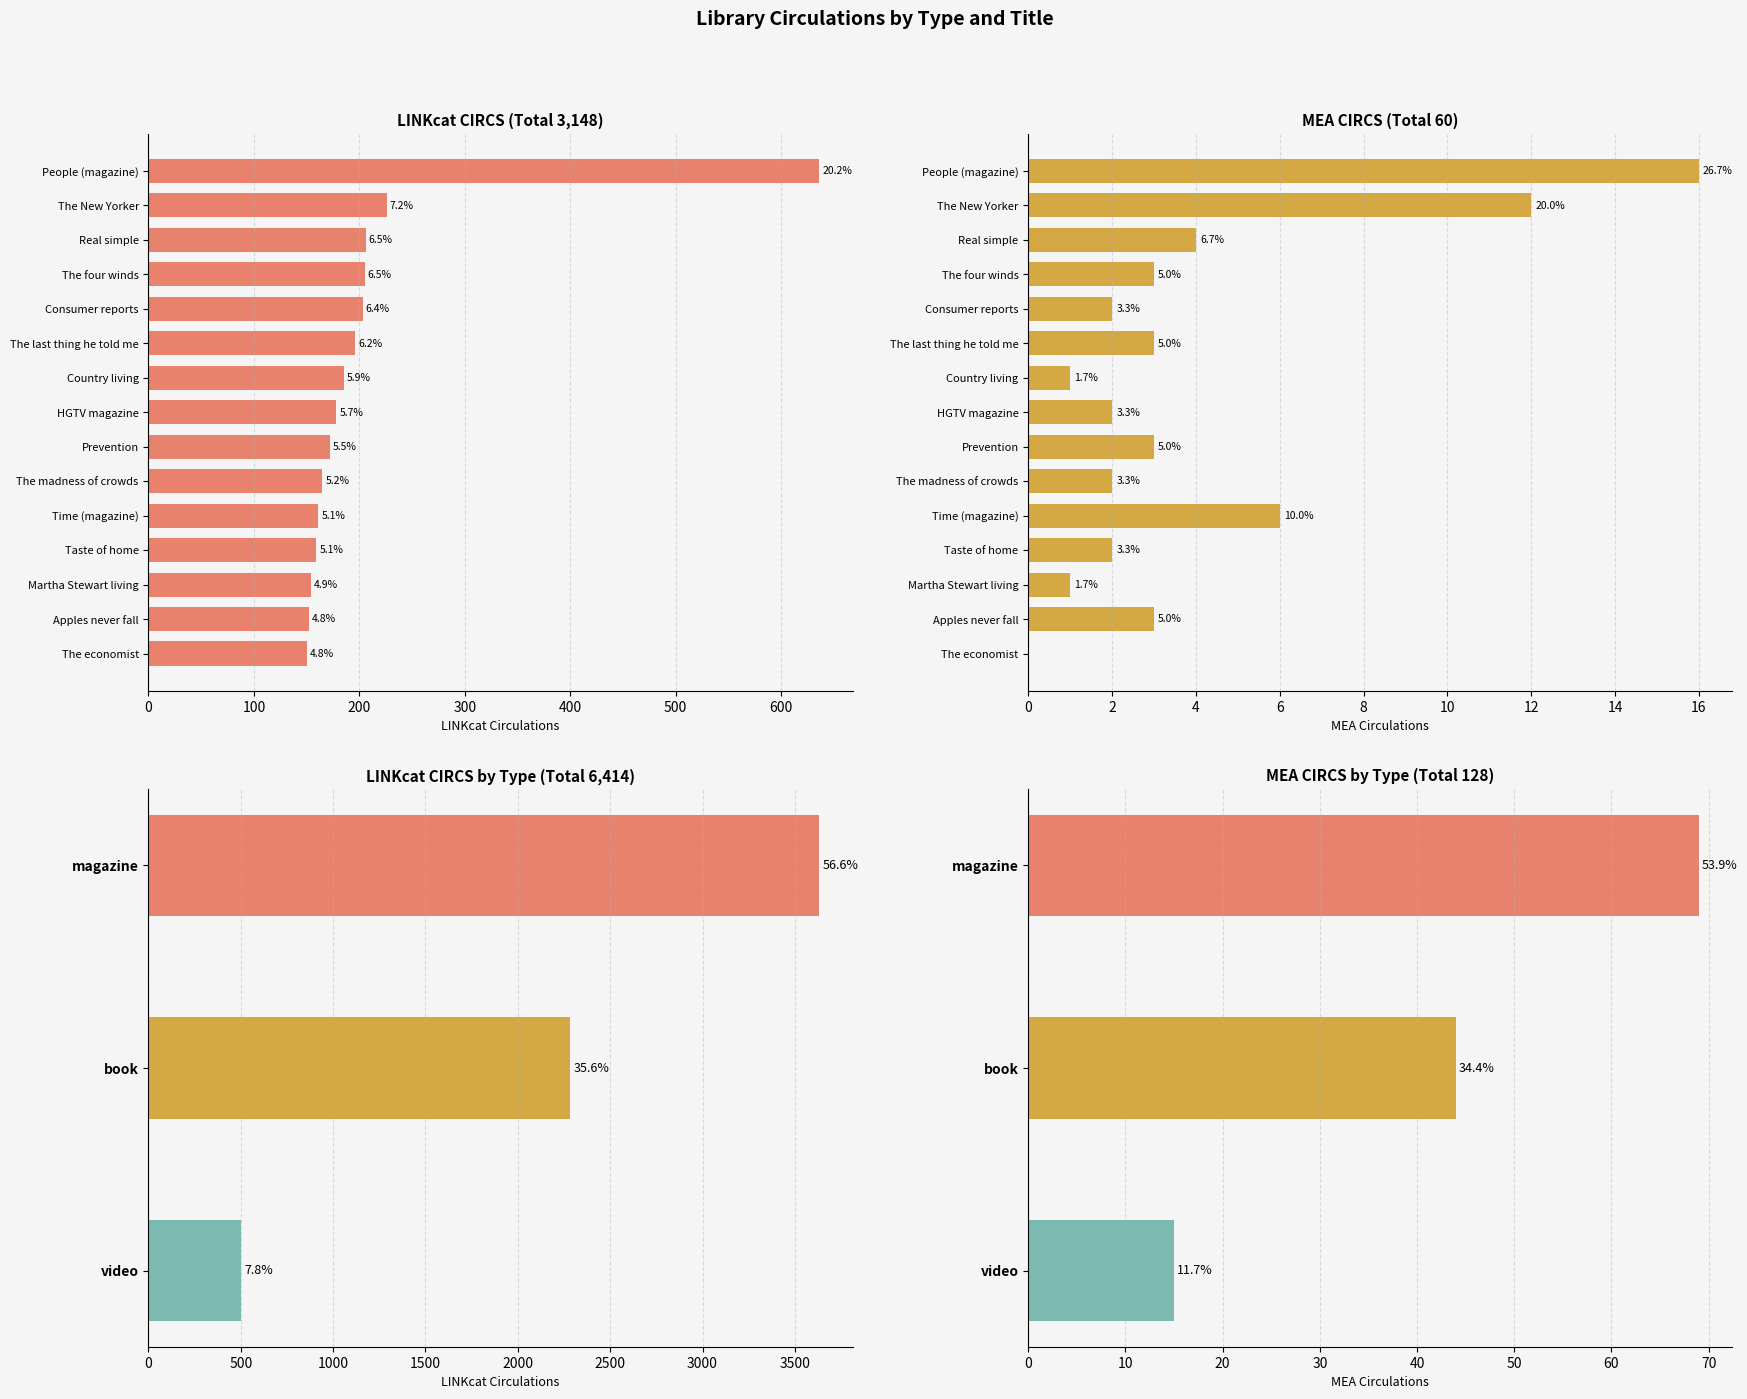

List the series in order of their overall mean, lowest first.

MEA CIRCS, LINKcat CIRCS